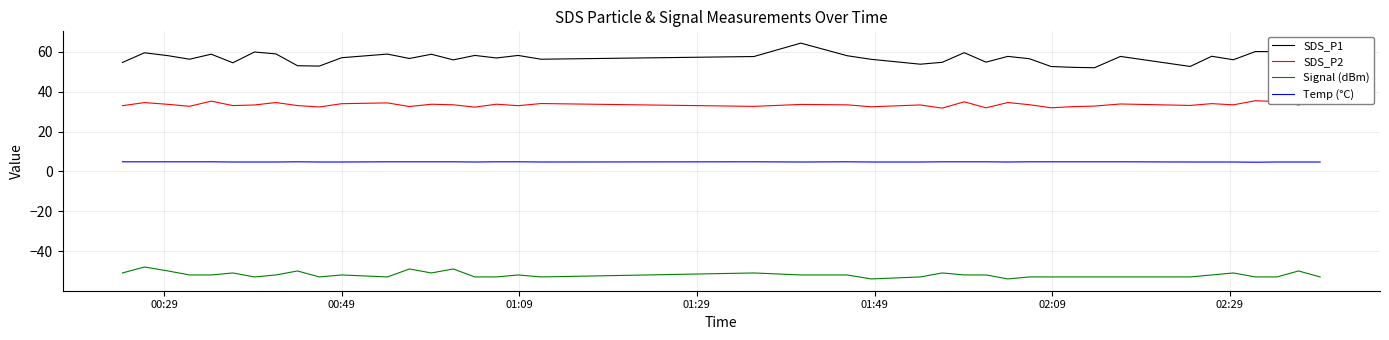

True or false: Temp (°C) and SDS_P1 cross at least once.

False